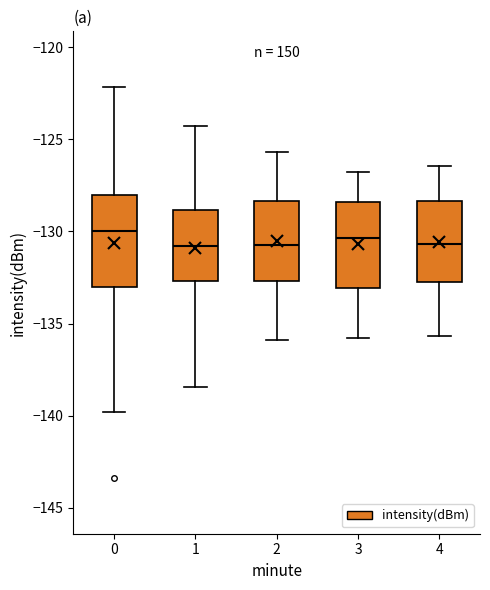

Reading left to right, transcribe this box plot: for each box, give where its median line is, the range the box spans, and where its two whiskers end, as read against the y-axis. The values are not printed on the chart, so give them approximately, as read against the axis.

0: median -130.0, box -133.0 to -128.0, whiskers -140.0 to -122.0
1: median -131.0, box -132.5 to -129.0, whiskers -138.5 to -124.5
2: median -130.5, box -132.5 to -128.5, whiskers -136.0 to -125.5
3: median -130.5, box -133.0 to -128.5, whiskers -136.0 to -127.0
4: median -130.5, box -132.5 to -128.5, whiskers -135.5 to -126.5